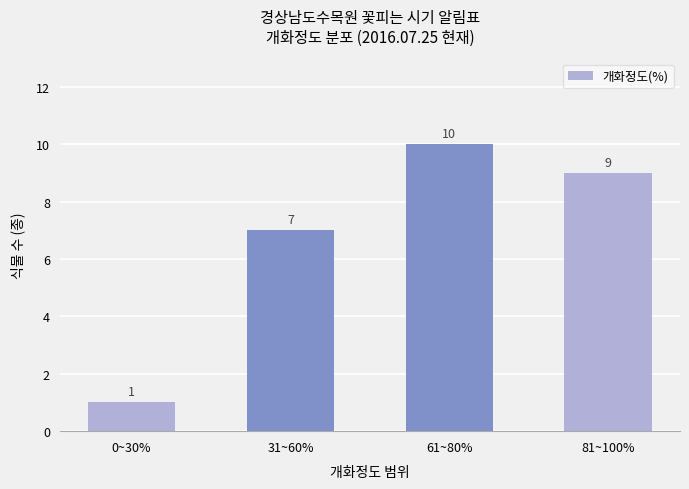

What is the change in value from 0~30% to 31~60%?

+6